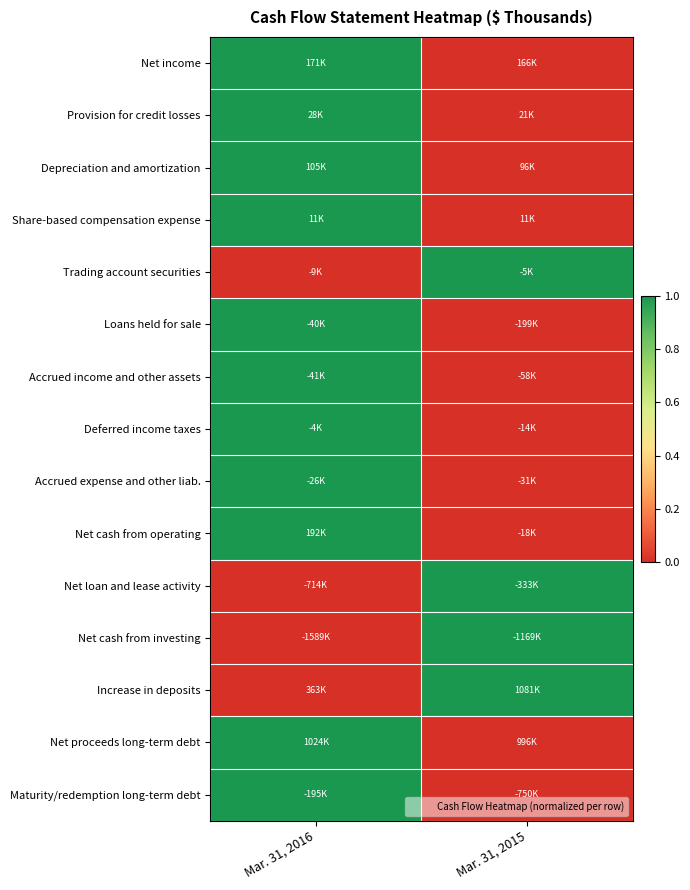

At which category is the sum across all series the highest?

Mar. 31, 2016